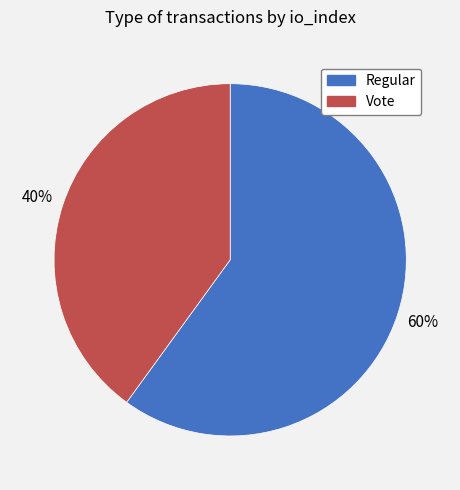

What is the ratio of the value at Vote to the value at Regular?

0.7